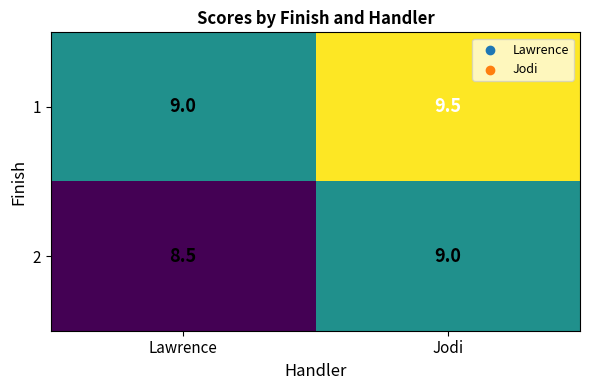

List the series in order of their overall mean, lowest first.

2, 1